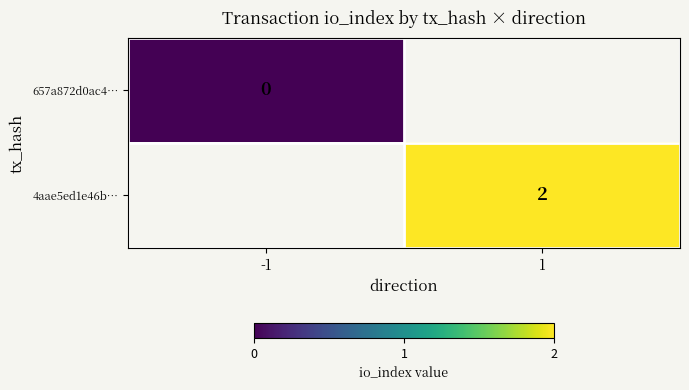

True or false: 4aae5ed1e46b… has a value of 2 at 1.

True